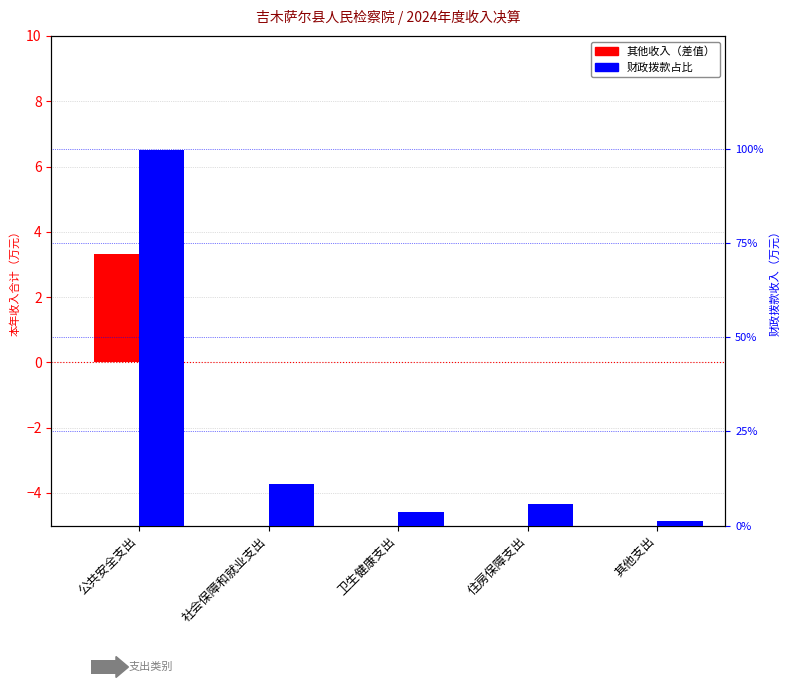

Reading left to right, what are all the values shown in this chart?

其他收入（差值）: 公共安全支出=3.3	社会保障和就业支出=0.0	卫生健康支出=0.0	住房保障支出=0.0	其他支出=0.0
财政拨款占比（%）: 公共安全支出=99.6	社会保障和就业支出=11.0	卫生健康支出=3.5	住房保障支出=5.8	其他支出=1.2